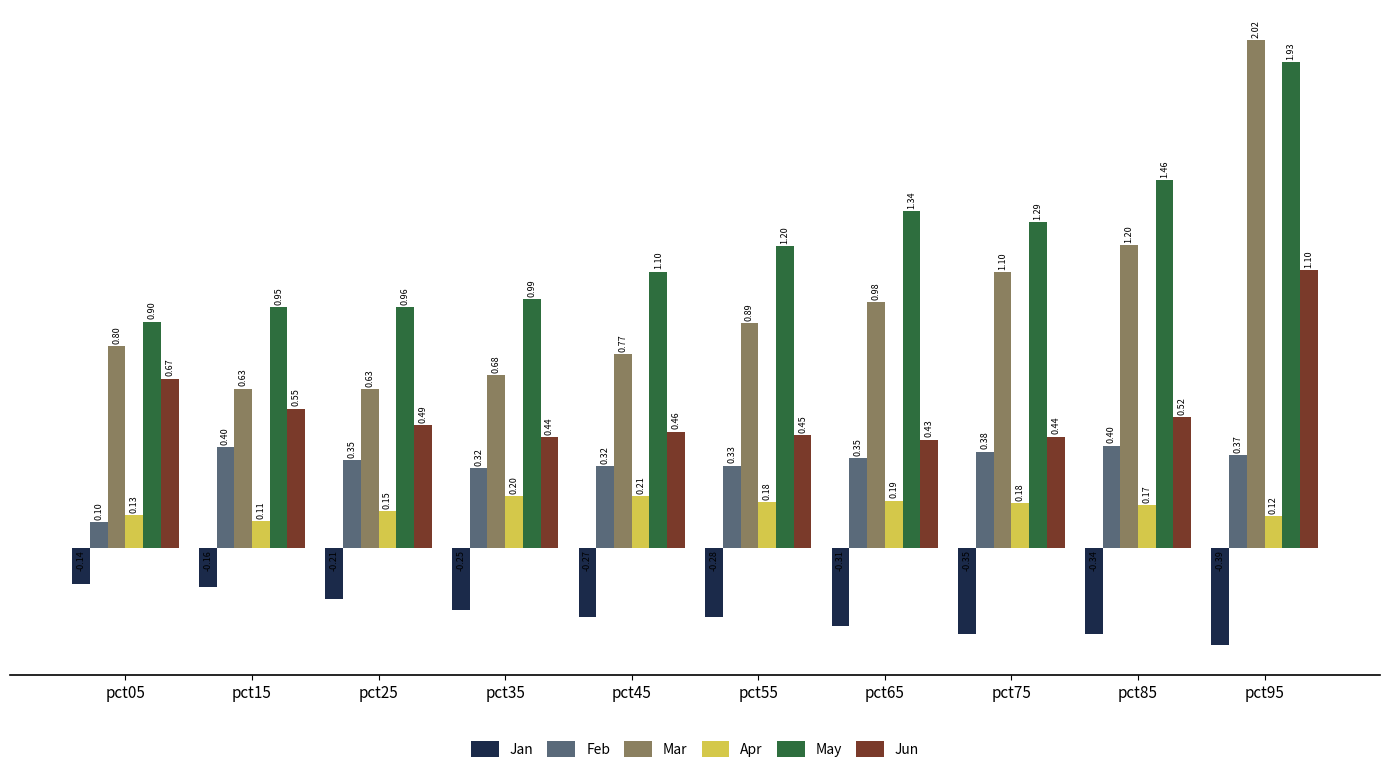

At pct05, list the series in order from smallest to largest.

Jan, Feb, Apr, Jun, Mar, May